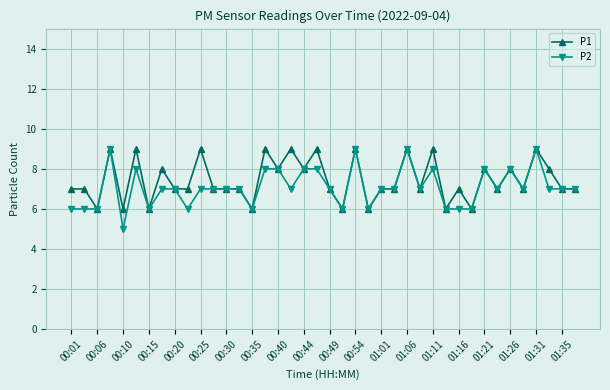

Which series has the widest spread of values?

P2